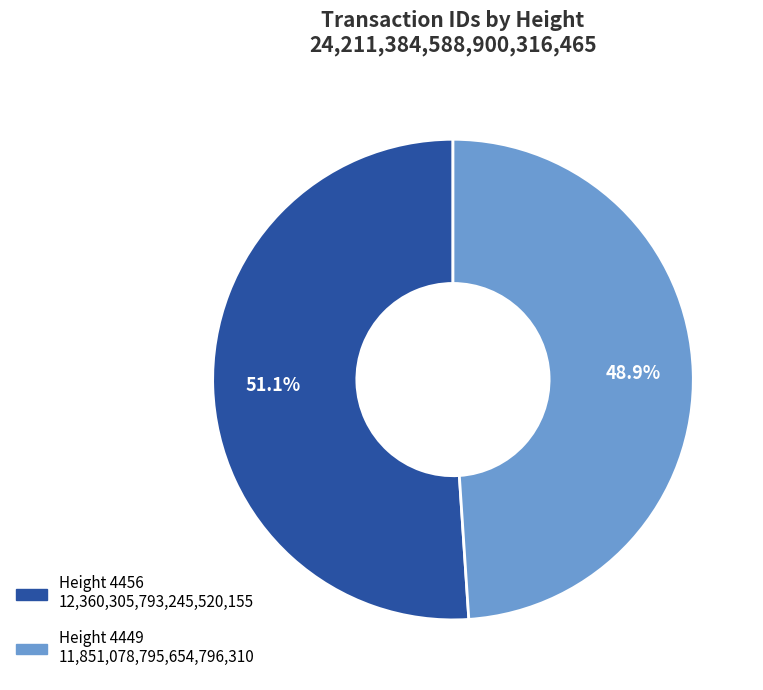

Is there any slice that represents more than half of the pie?

Yes